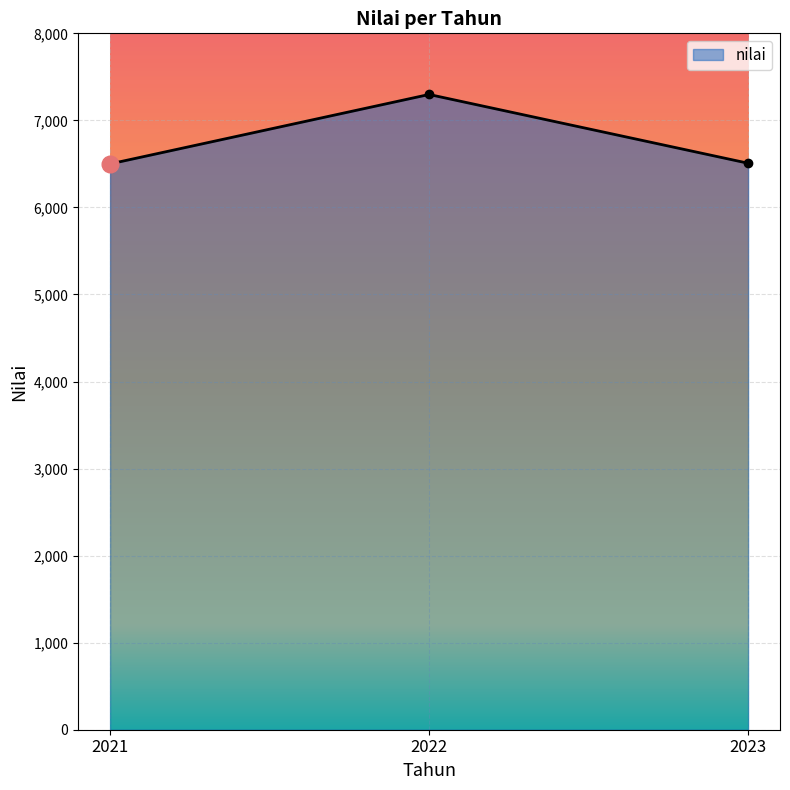

What is the value of the 1st point from the left?

6500.0